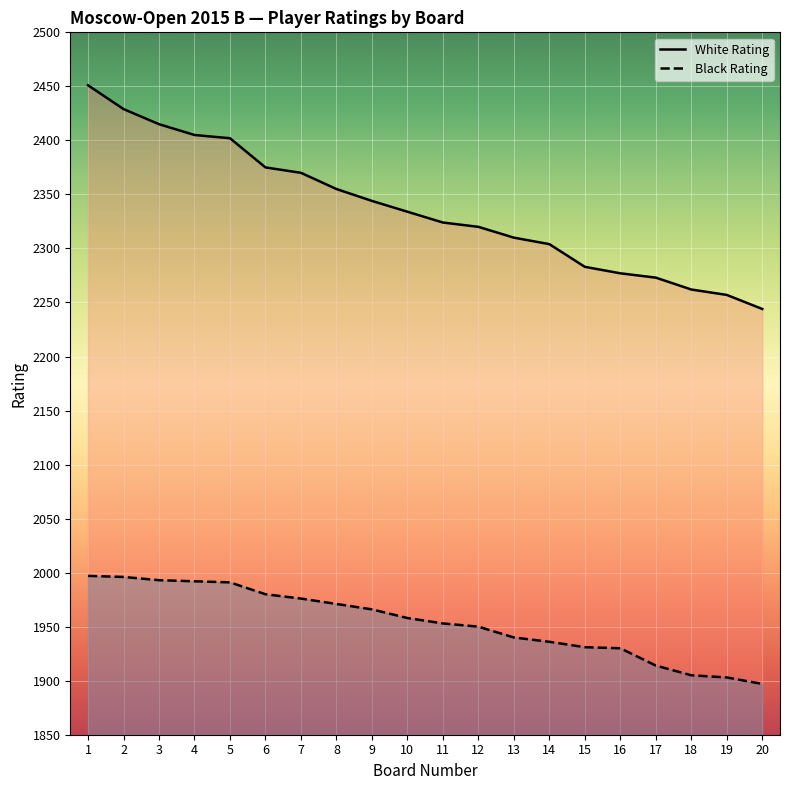

True or false: Black Rating and White Rating intersect in this chart.

False